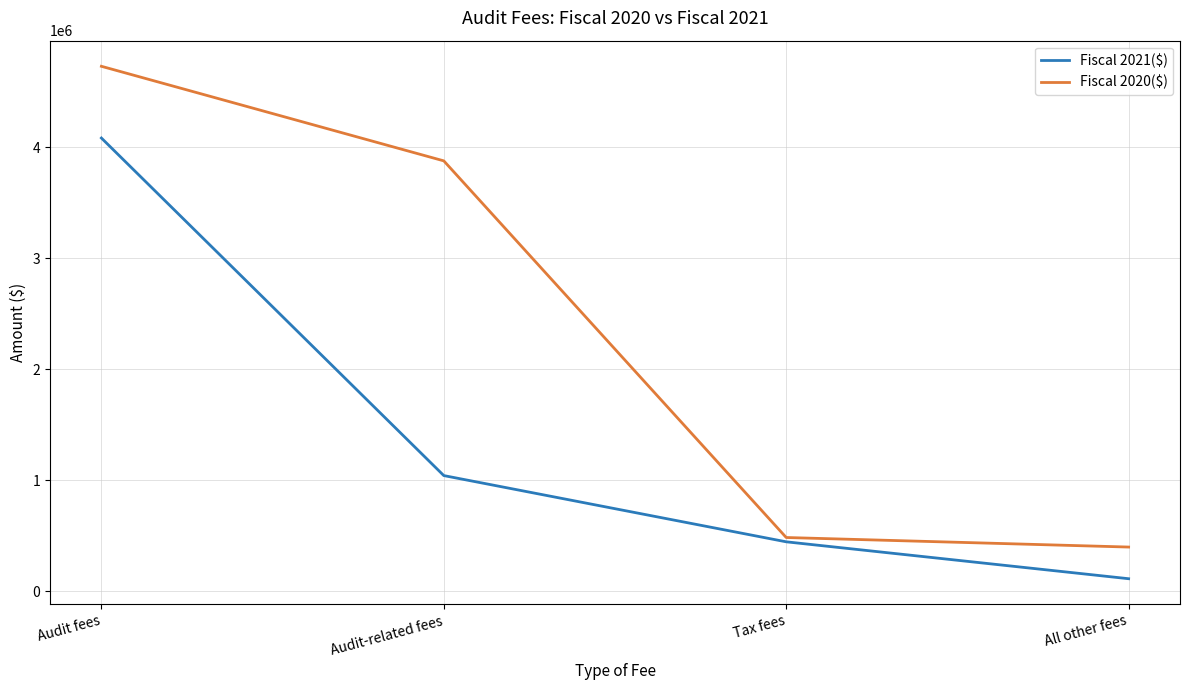

At which label does Fiscal 2021($) reach its peak?

Audit fees